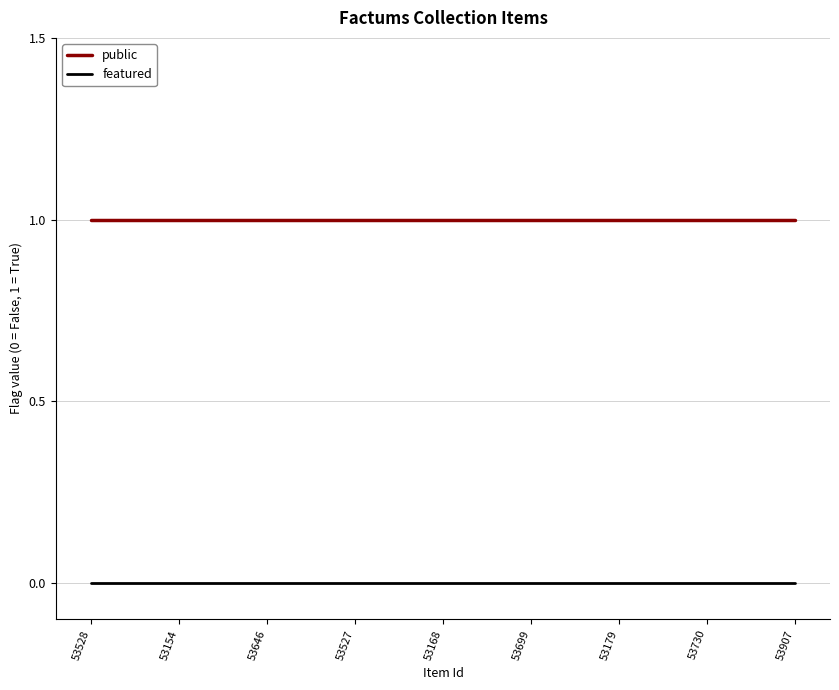

Rank the series by their average value, from highest to lowest.

public, featured